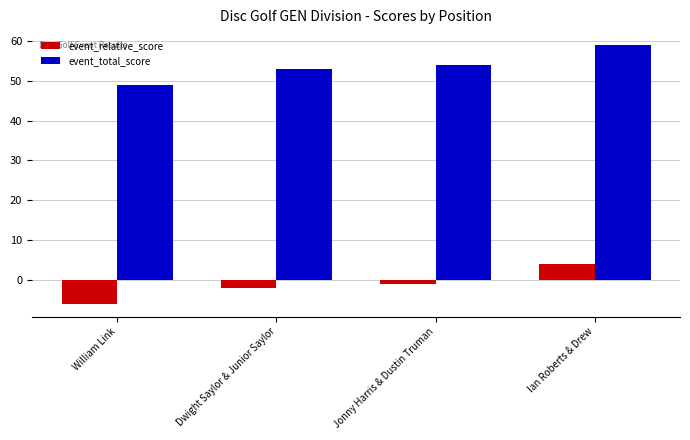

Rank the series by their average value, from highest to lowest.

event_total_score, event_relative_score